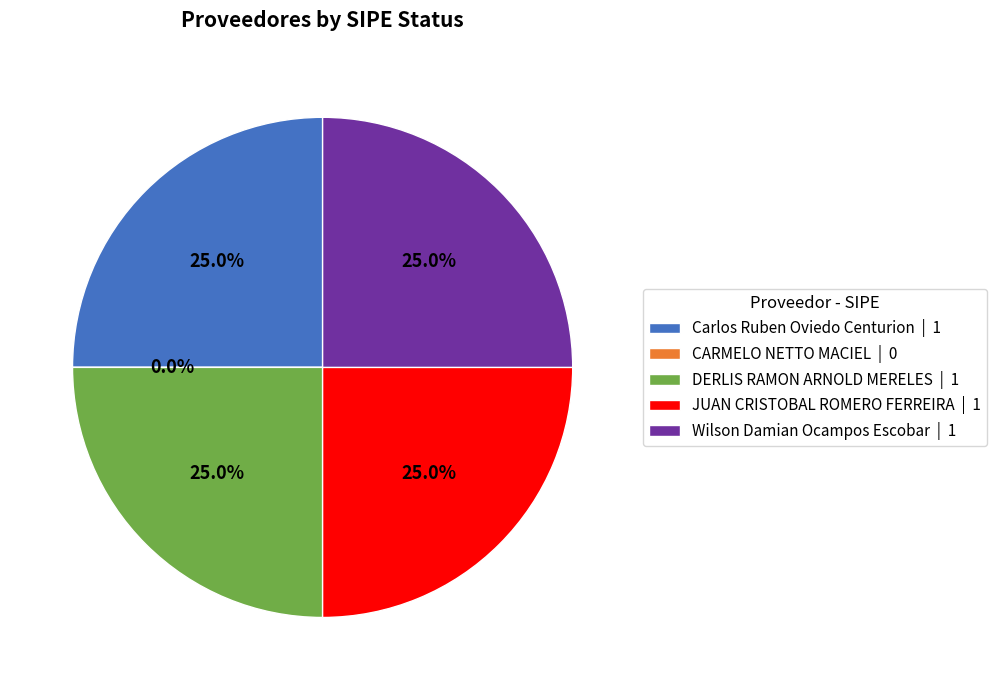

The CARMELO NETTO MACIEL slice represents 0% of the pie. True or false?

True